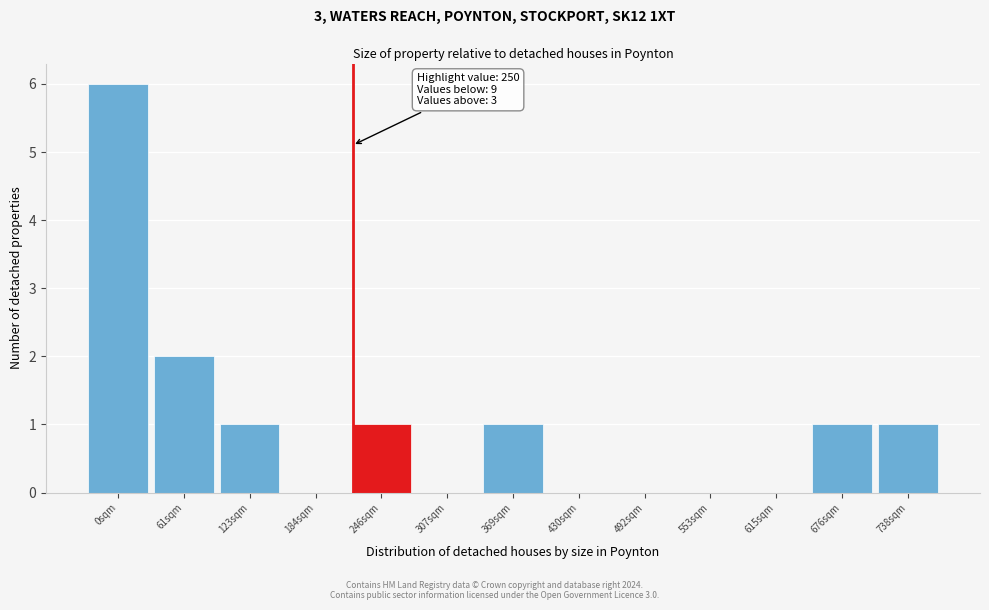

Reading left to right, list all the values displayed in this chart.

0sqm=6	61sqm=2	123sqm=1	184sqm=0	246sqm=1	307sqm=0	369sqm=1	430sqm=0	492sqm=0	553sqm=0	615sqm=0	676sqm=1	738sqm=1